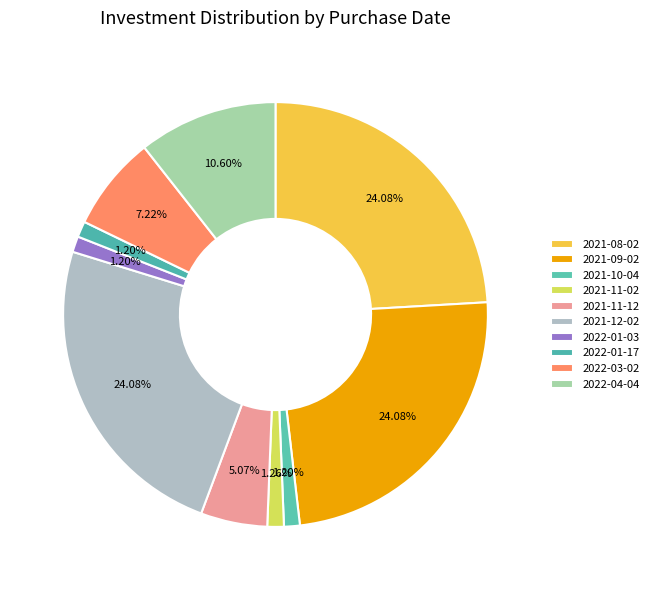

Does any single category account for the majority?

No